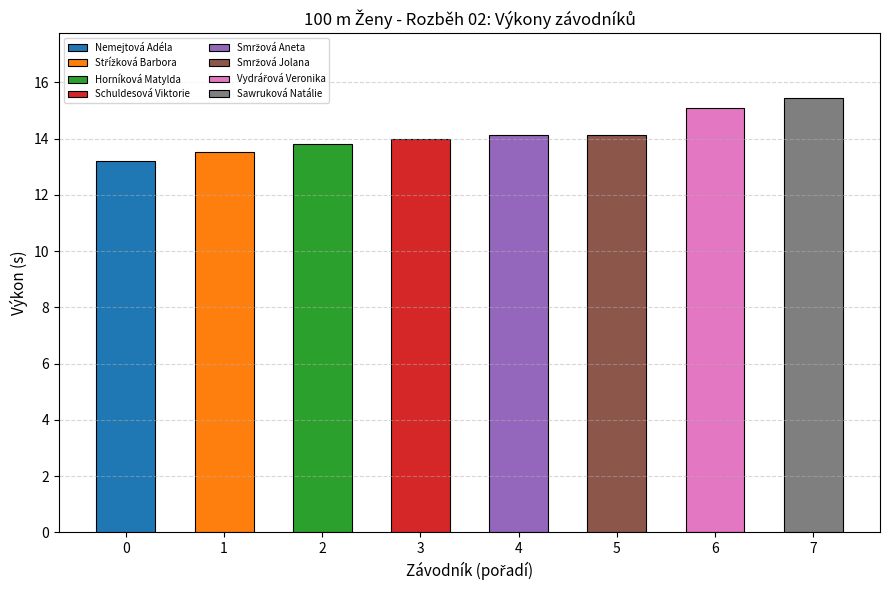

What is the greatest value displayed?

15.4